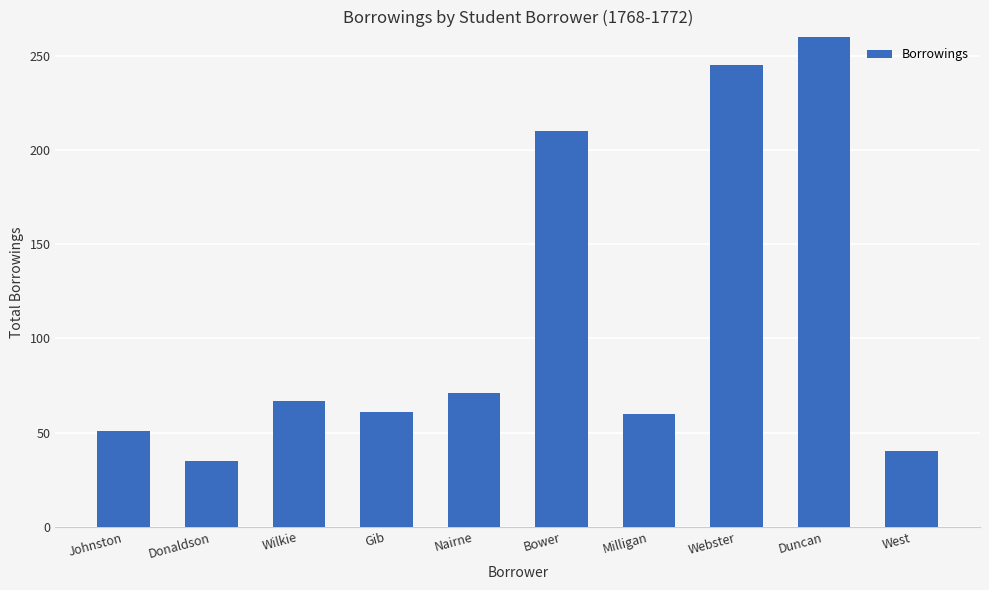

Where is the data nearest to the value 268?

Webster